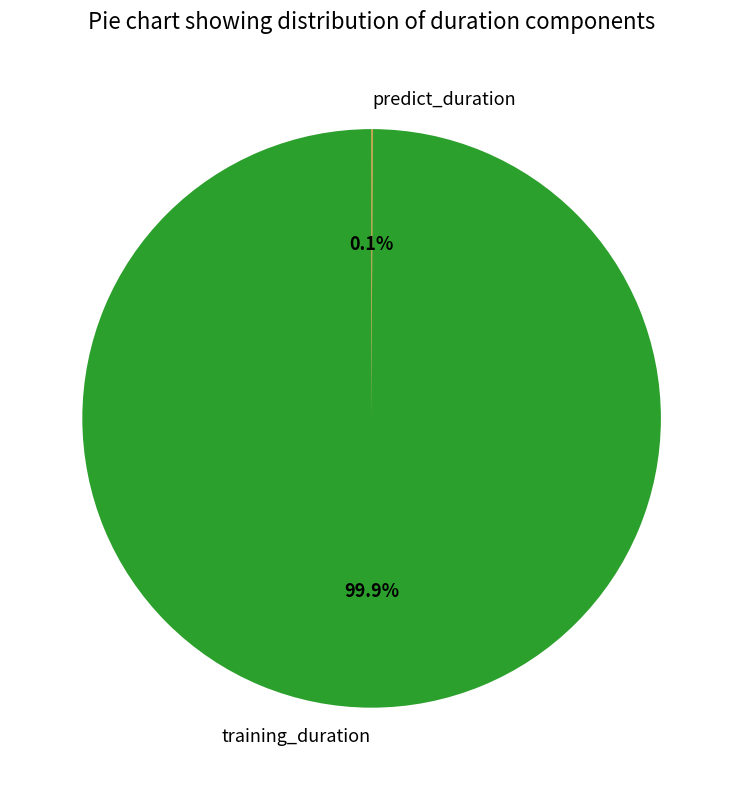

What is the majority slice?

training_duration